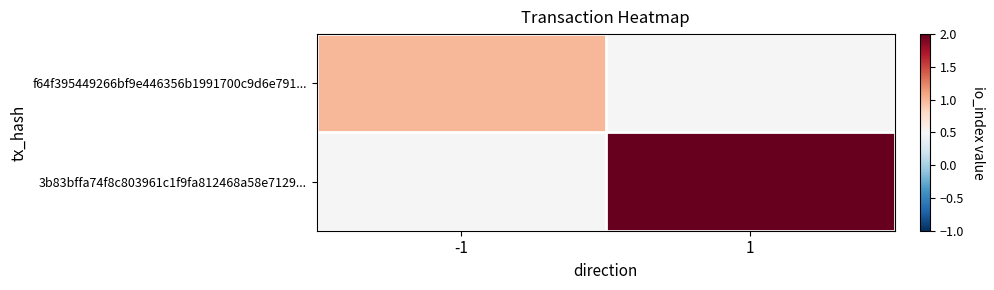

List the series in order of their peak value, lowest first.

f64f395449266bf9e446356b1991700c9d6e791..., 3b83bffa74f8c803961c1f9fa812468a58e7129...